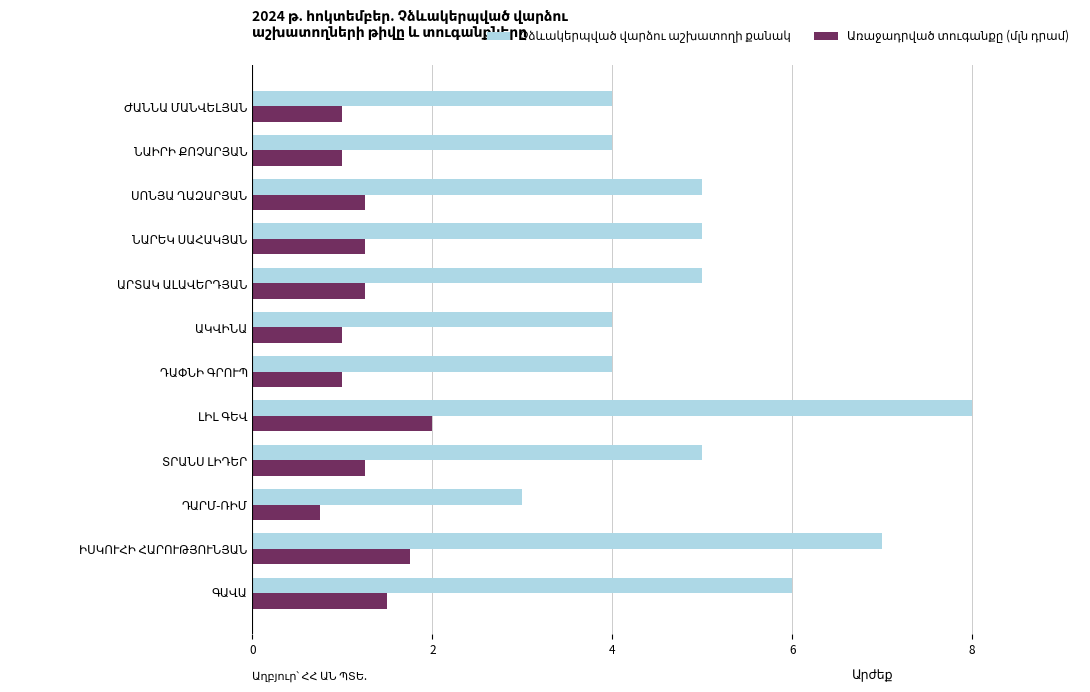

The Առաջադրված տուգանքը (մլն դրամ) series shows 0.4 at 4. True or false?

False